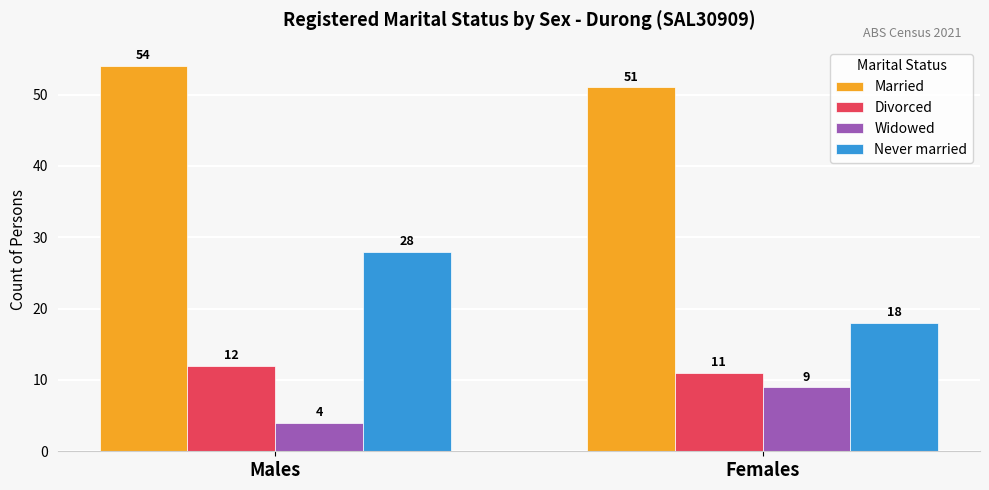

What is the sum of all Married values?

105